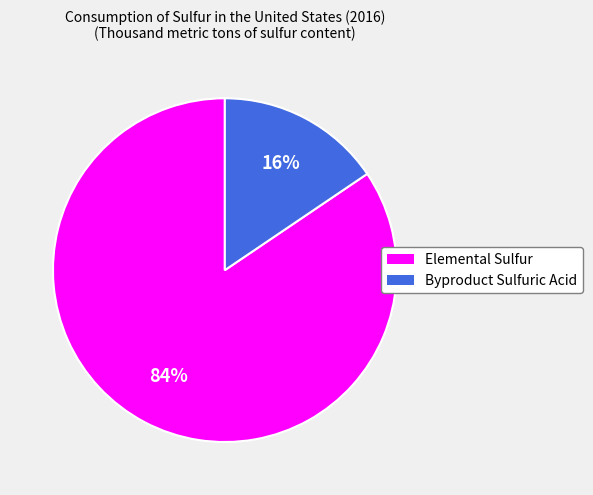

Count the number of slices in the pie.

2